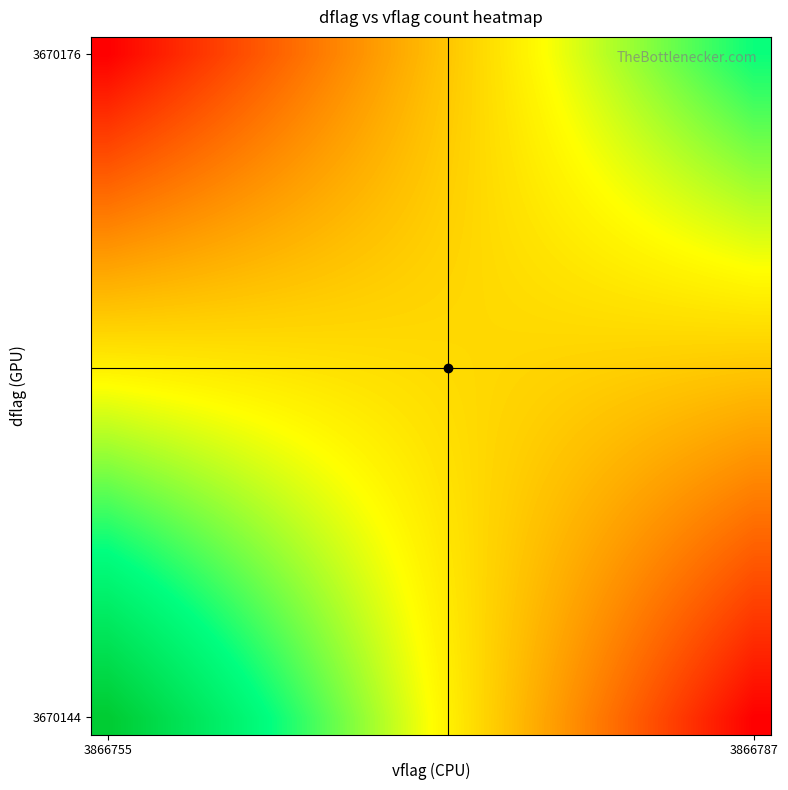

What is the minimum value shown in the chart?

8